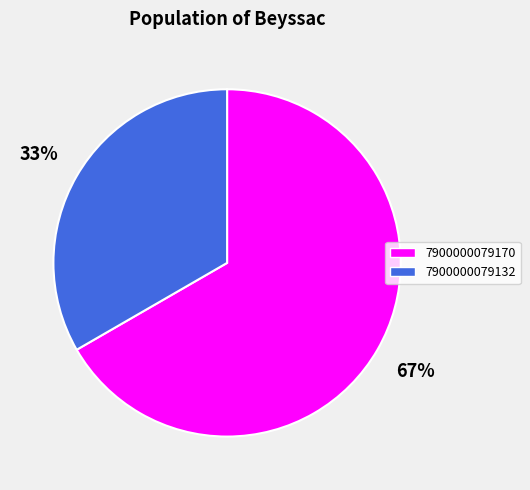

Is it true that 7900000079170 is 75% of the pie?

False